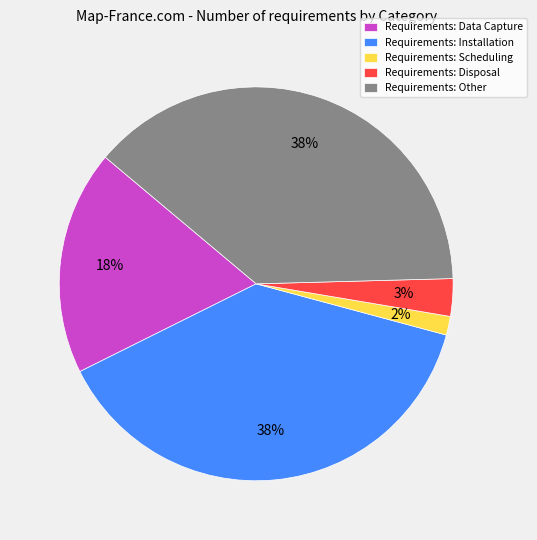

What percentage is the Requirements: Disposal slice, to the nearest percent?

3%